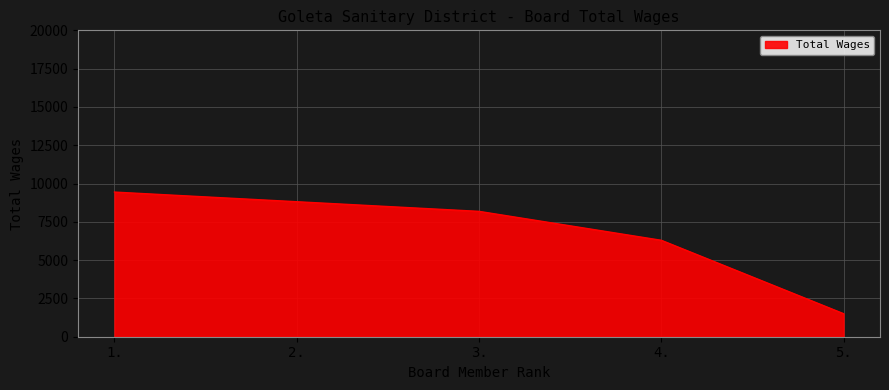

The chart shows a value of 1504 at 5.. True or false?

True